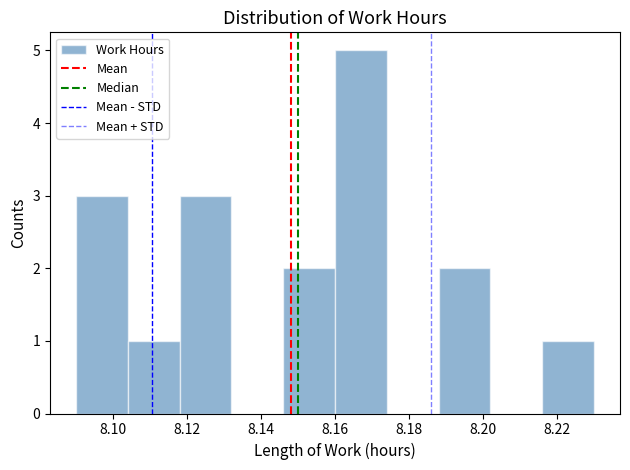

What is the height of the bar covering 8.104 to 8.118 on the x-axis? The values are not printed on the chart, so give them approximately, as read against the axis.

1